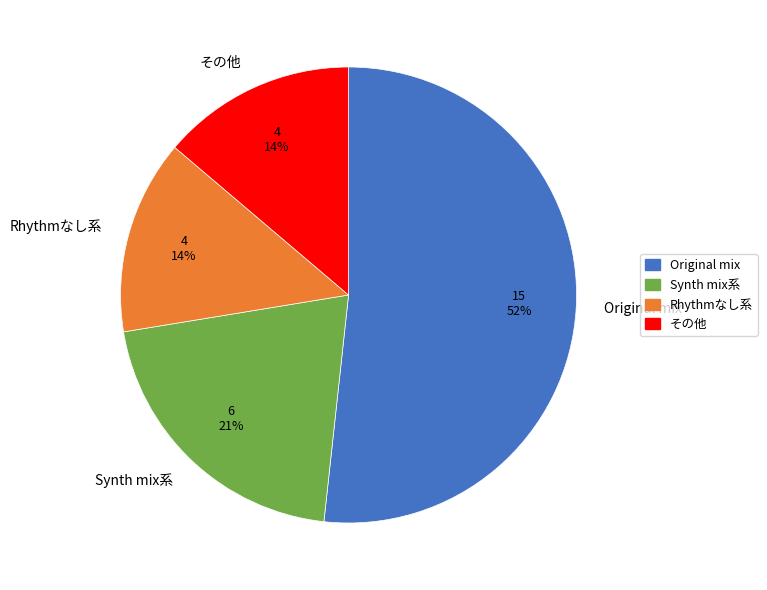

Is it true that その他 is 28% of the pie?

False